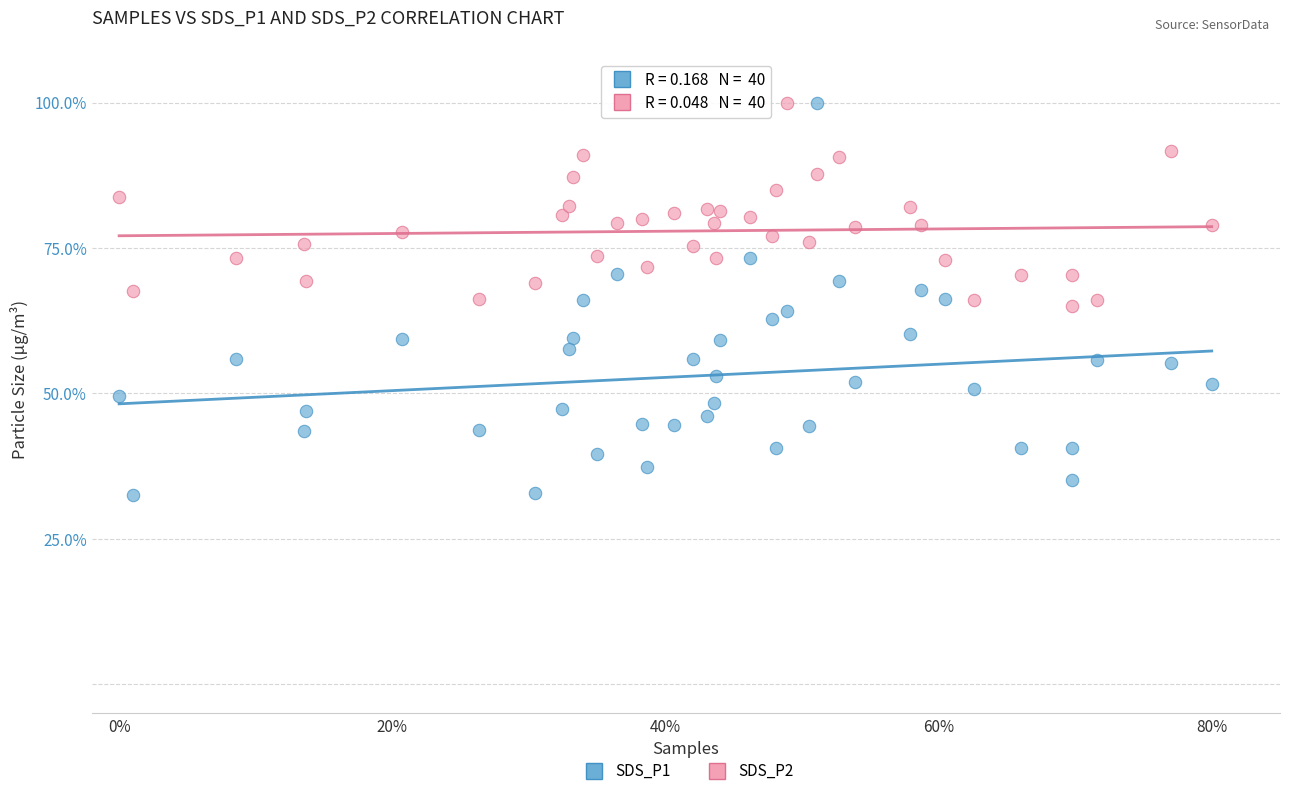

Which series contains the lowest Y value?

SDS_P1